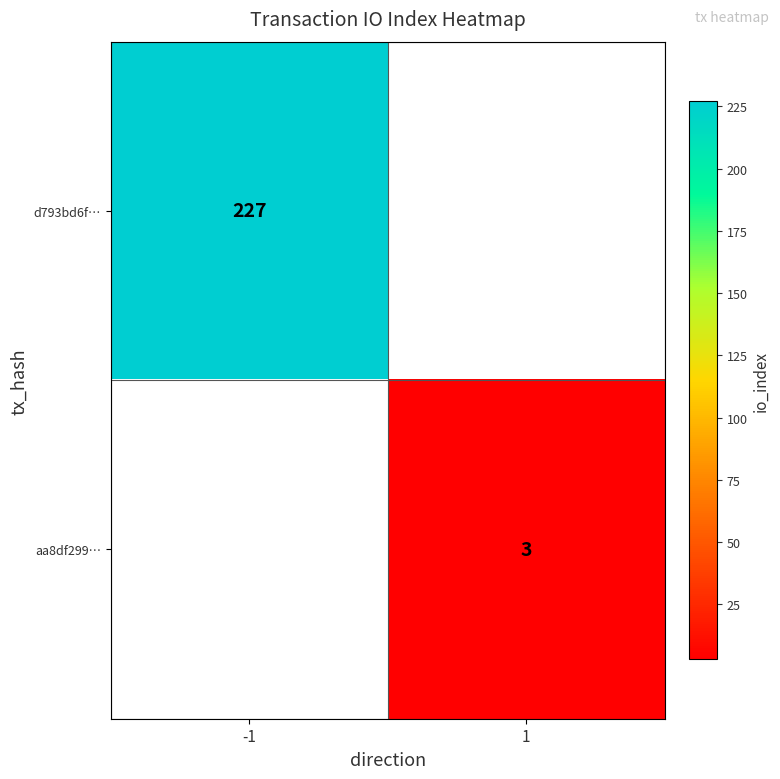

The value of d793bd6f… at -1 is 227. True or false?

True